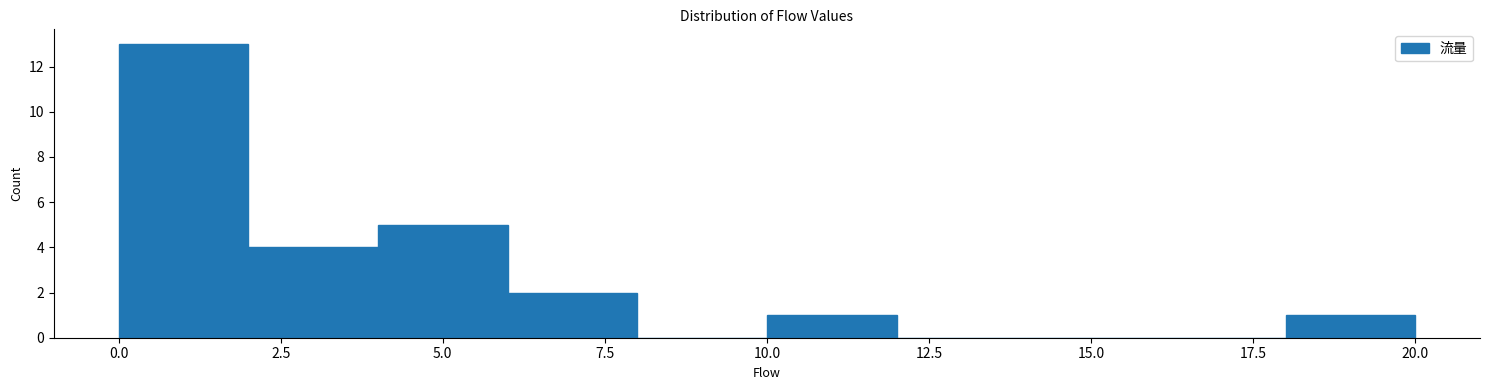

How tall is the bar that spans 4 to 6 on the x-axis? The values are not printed on the chart, so give them approximately, as read against the axis.

5